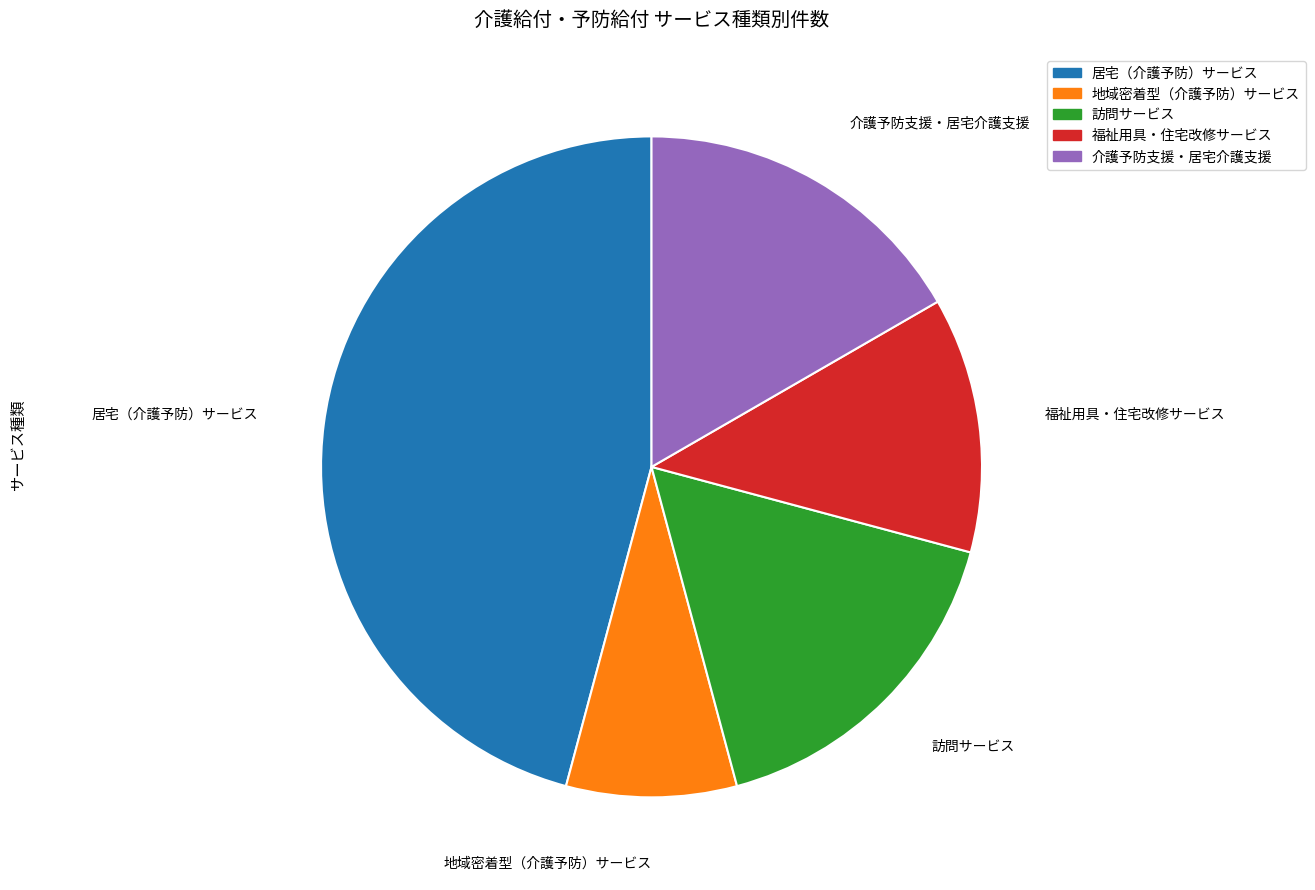

Between 地域密着型（介護予防）サービス and 訪問サービス, which is larger?

訪問サービス